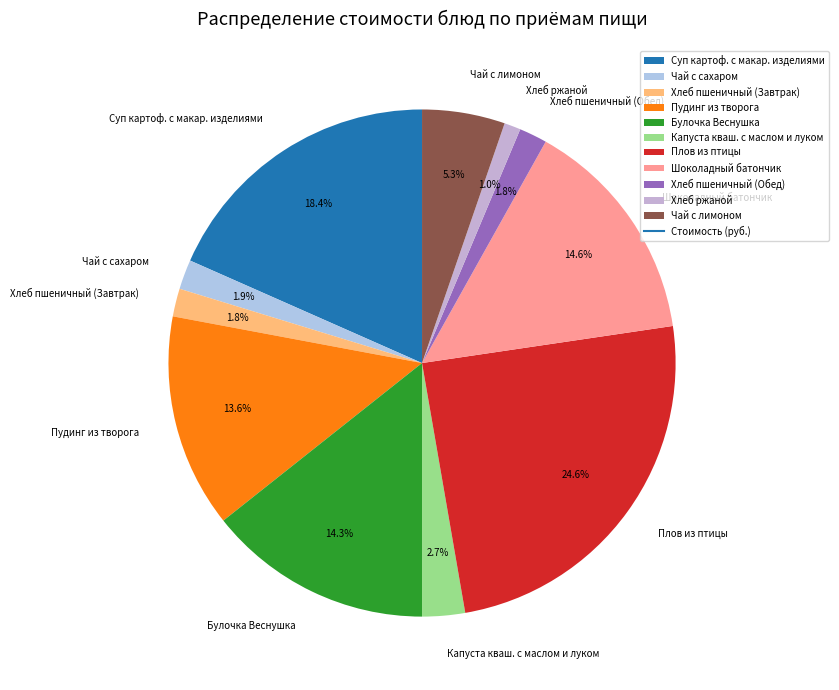

To the nearest percent, what is the combined percentage of Хлеб ржаной and Пудинг из творога?

15%